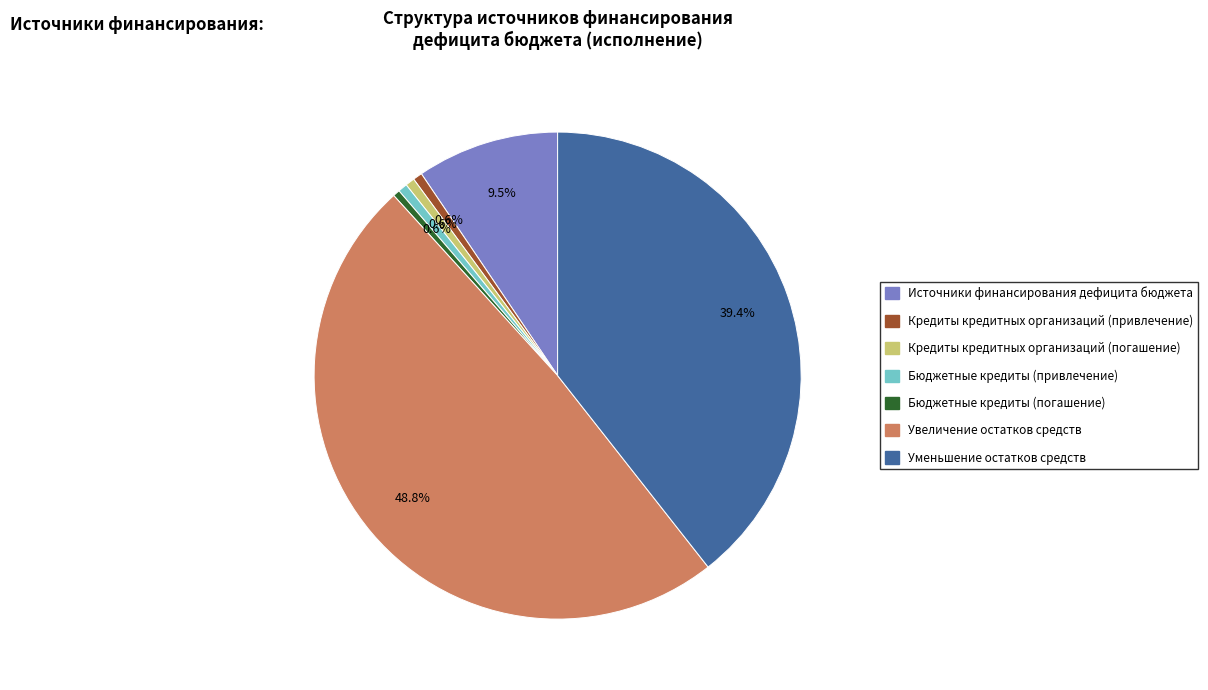

Which category has the biggest portion of the pie?

Увеличение остатков средств